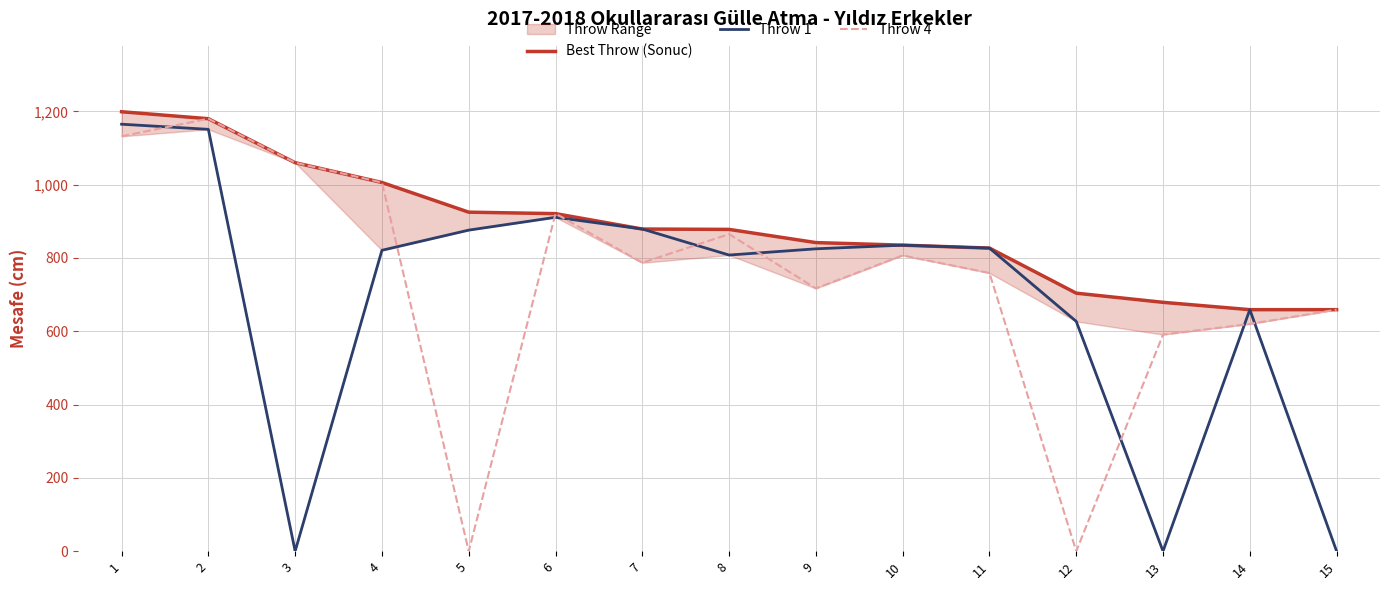

True or false: Throw 4 has more than 1 interior local peaks.

True